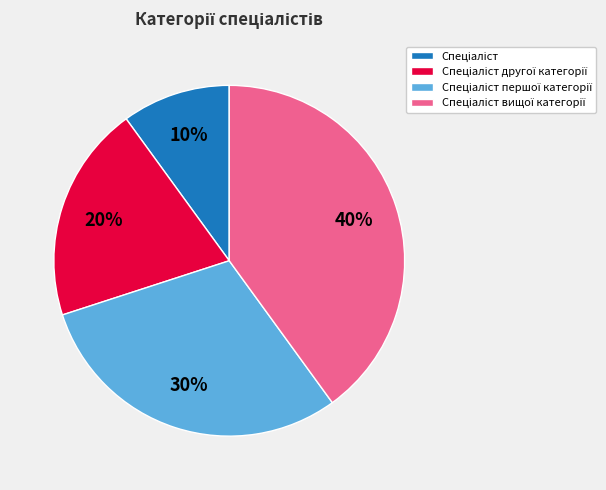

Does any single category account for the majority?

No